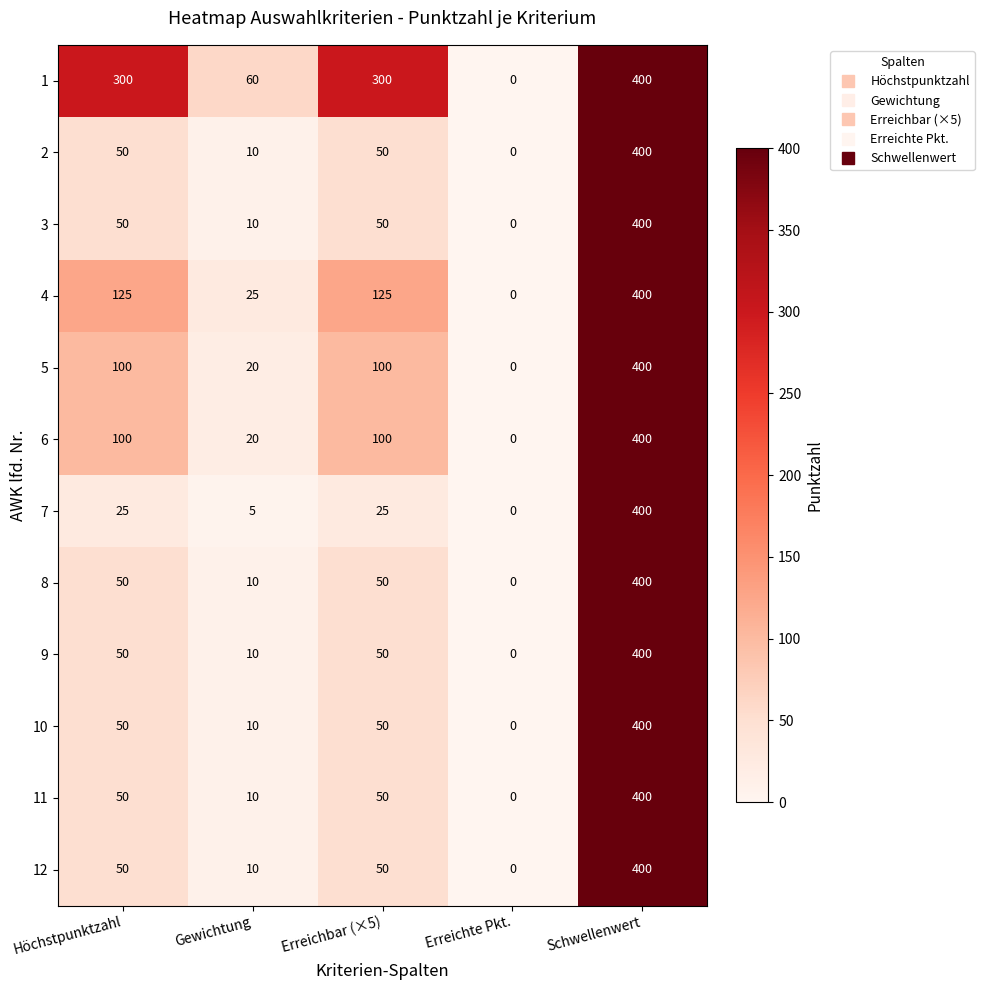

Which series changed the most between Erreichbar (×5) and Schwellenwert?

7